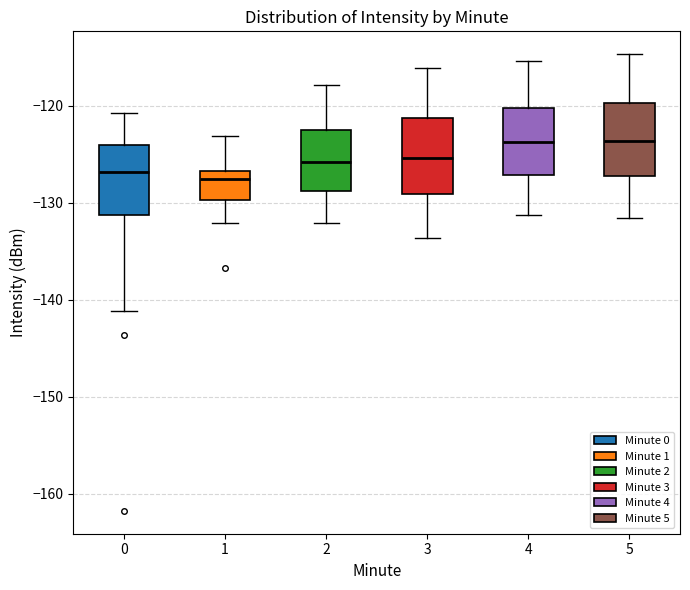

Reading left to right, read every box against the y-axis: the position of its median line, the range the box covers, and the ends of its whiskers. The values are not printed on the chart, so give them approximately, as read against the axis.

0: median -127, box -131 to -124, whiskers -141 to -121
1: median -128, box -130 to -127, whiskers -132 to -123
2: median -126, box -129 to -122, whiskers -132 to -118
3: median -125, box -129 to -121, whiskers -134 to -116
4: median -124, box -127 to -120, whiskers -131 to -115
5: median -124, box -127 to -120, whiskers -132 to -115